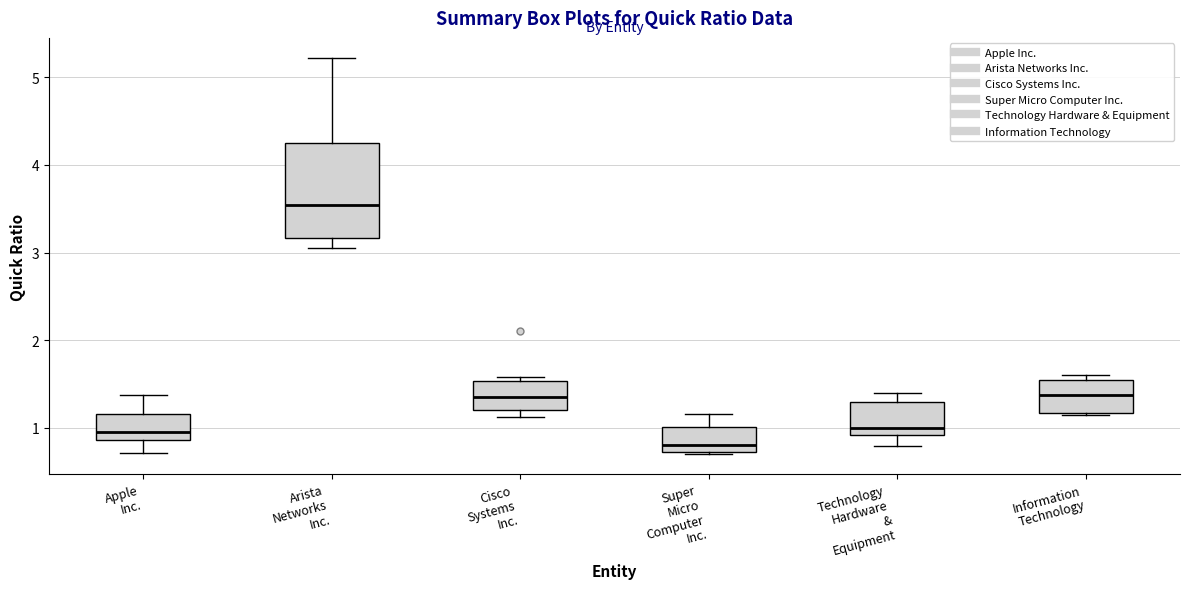

Comparing the boxes themselves (not the whiskers), which one is the tallest?

Arista Networks Inc.